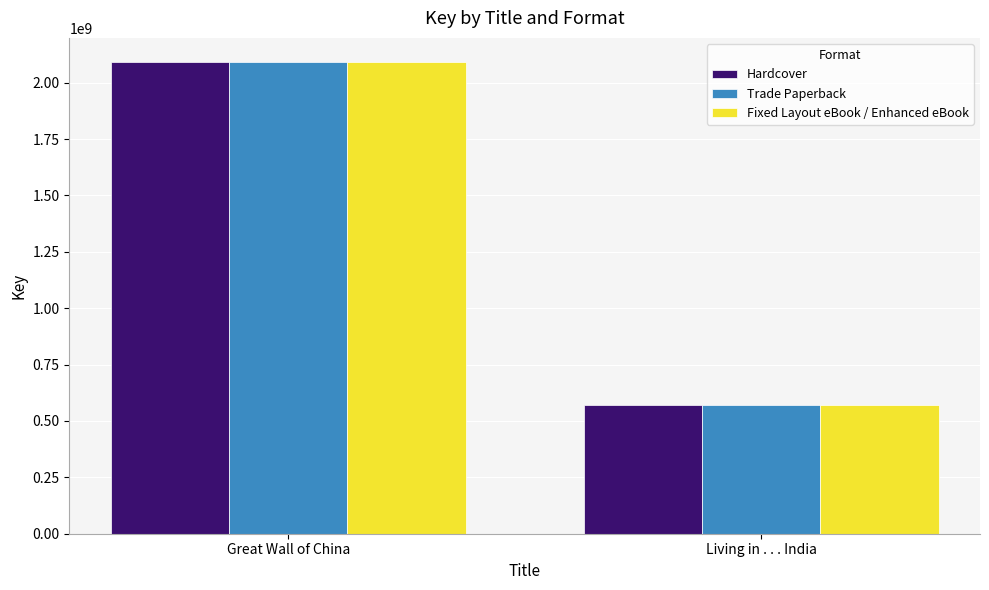

Reading left to right, what are all the values shown in this chart?

Hardcover: Great Wall of China=2094108921	Living in . . . India=571662242
Trade Paperback: Great Wall of China=2094108921	Living in . . . India=571662242
Fixed Layout eBook / Enhanced eBook: Great Wall of China=2094108921	Living in . . . India=571662242